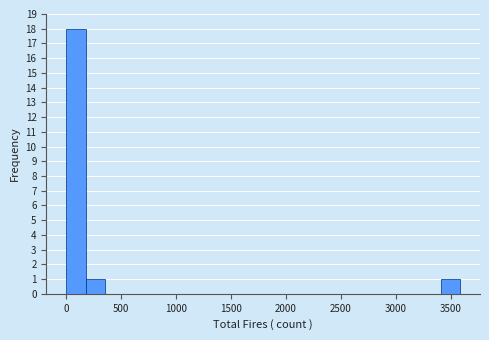

Read against the x-axis, roughly where is the centre of the tallest bar?

100